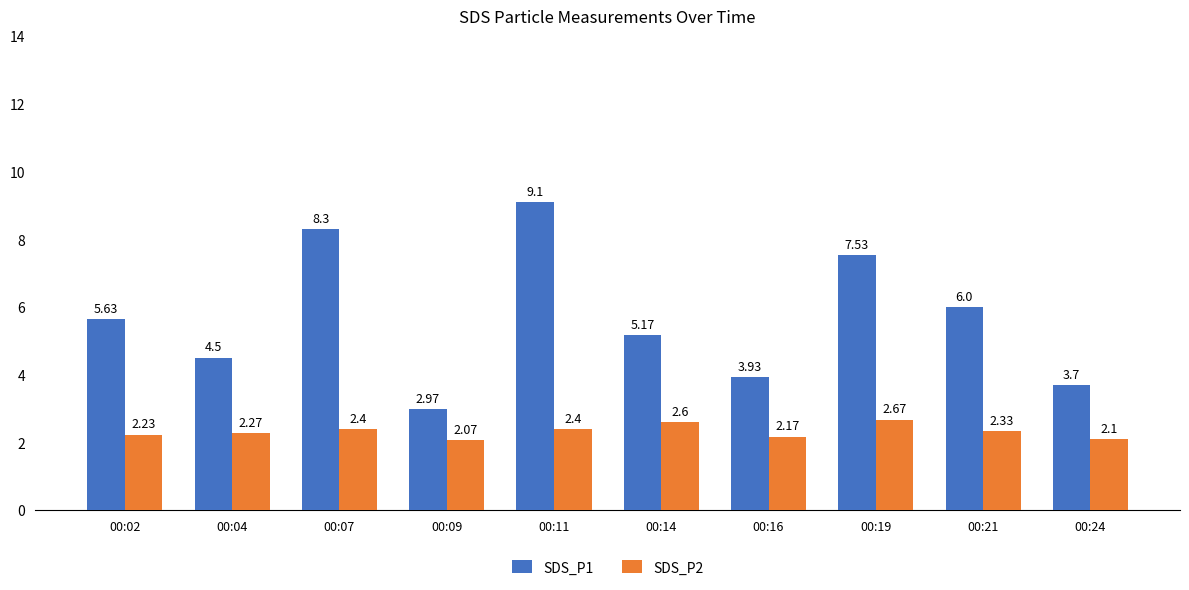

What is the spread (max minus min) of values at 00:24?

1.6